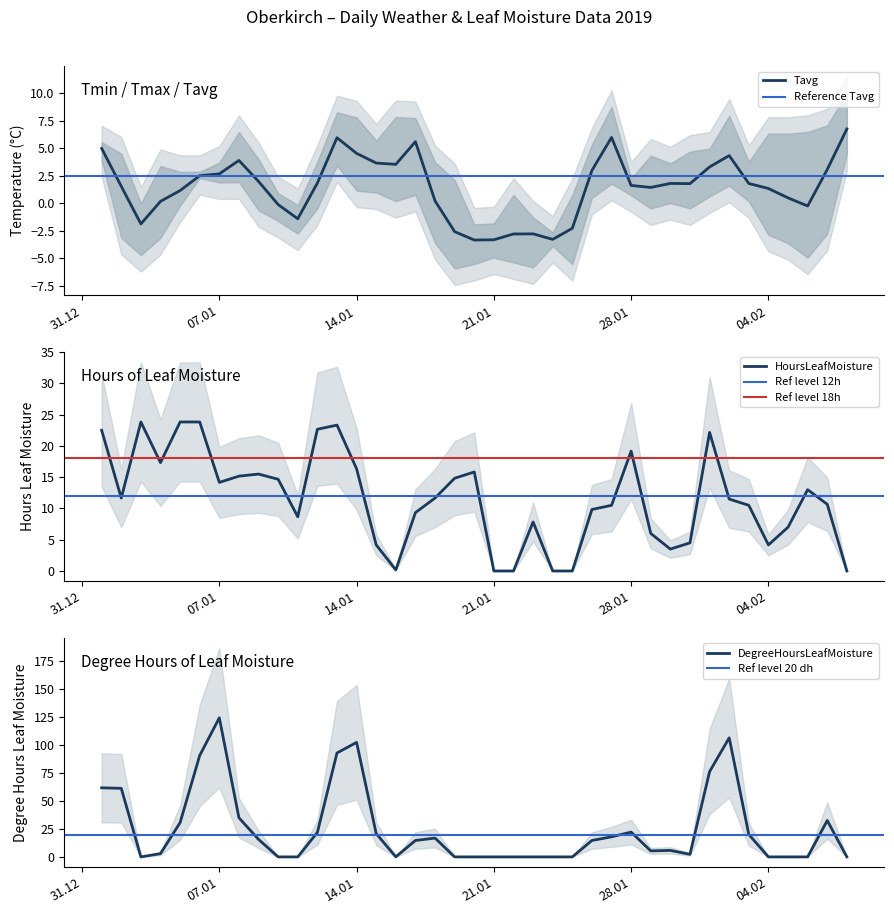

What is the maximum value for HoursLeafMoisture?

23.8